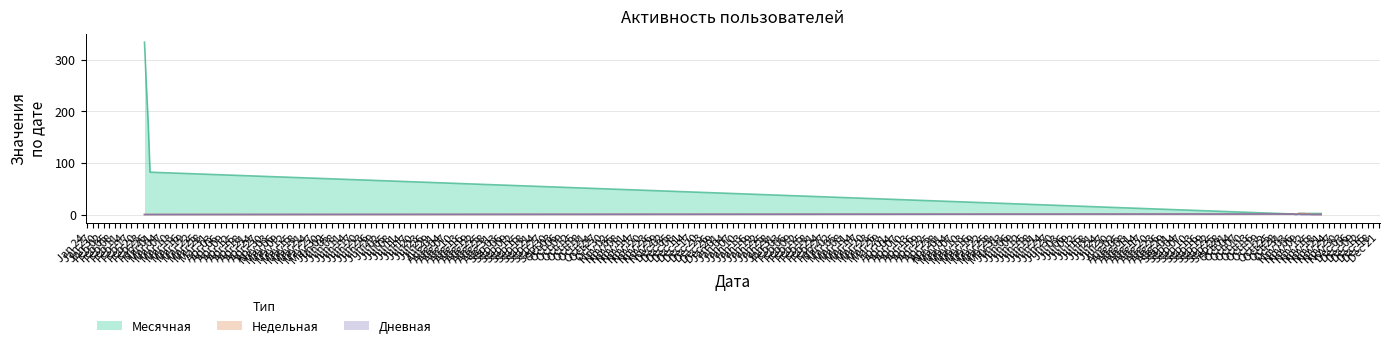

How many lines are shown in the chart?

3